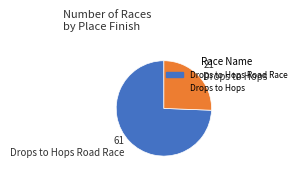

Is the sum of Drops to Hops Road Race and Drops to Hops greater than half?

Yes